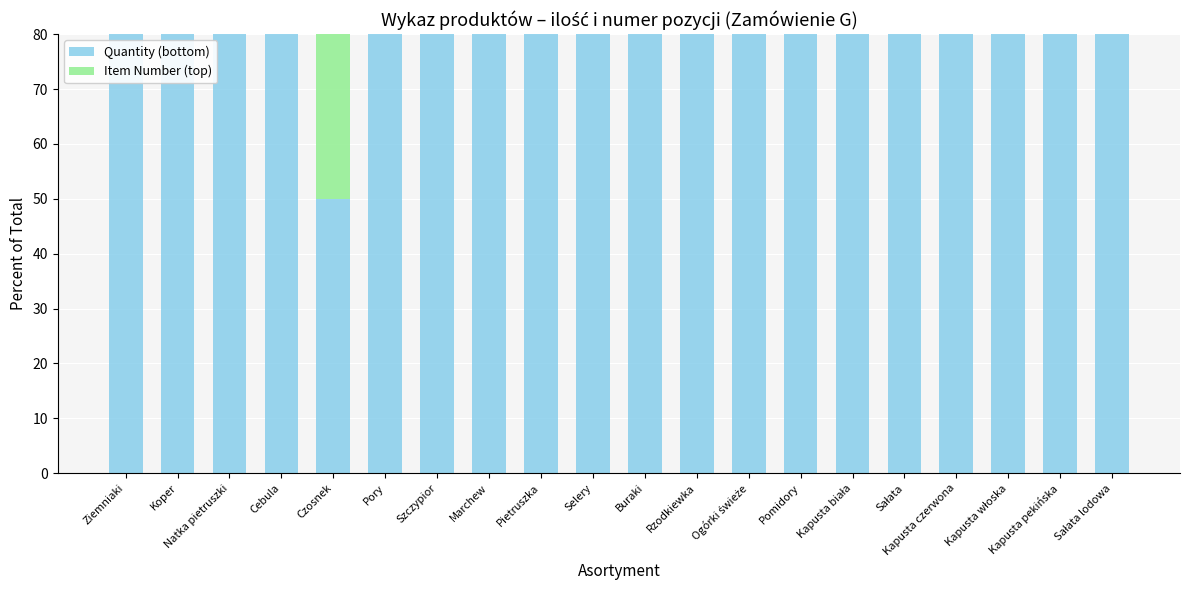

Which series changed the most between Pomidory and Sałata?

Quantity (bottom)